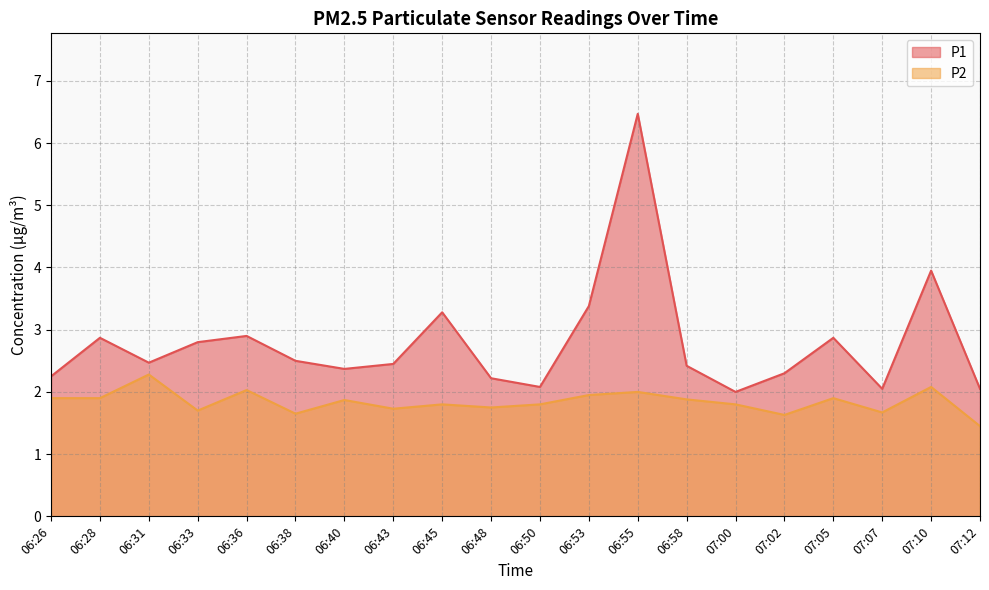

True or false: P1 has more than 0 points higher than both neighbors.

True